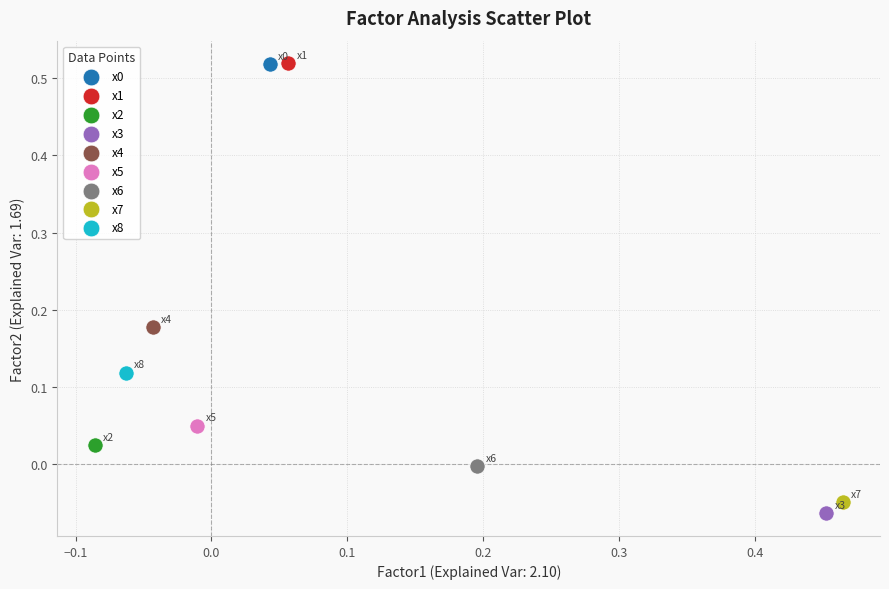

Which series reaches the minimum Y coordinate?

x3